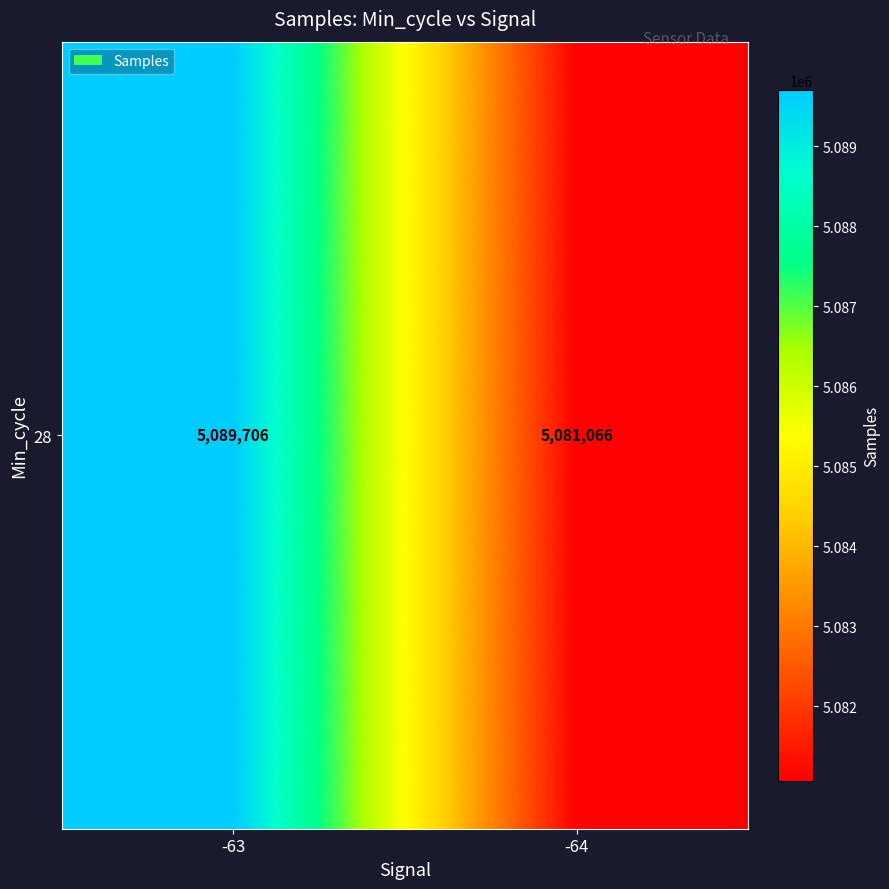

Rank the categories by value from lowest to highest.

-64, -63